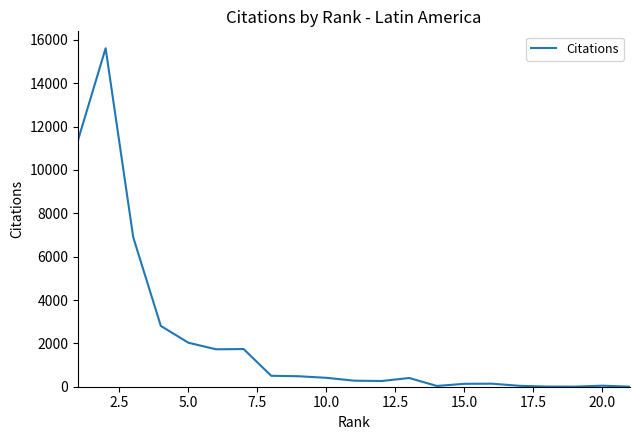

True or false: there are more than 0 points higher than both neighbors.

True